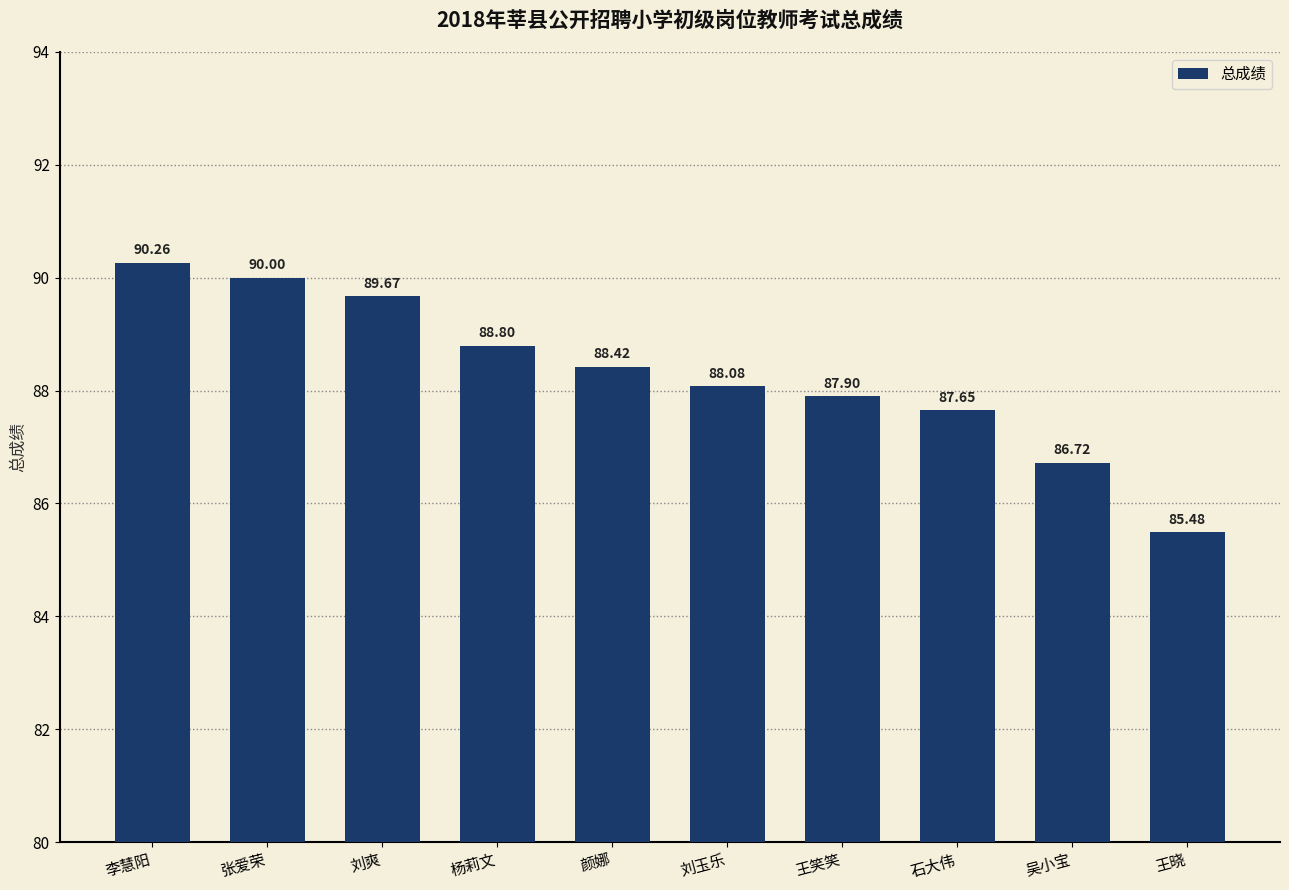

Which has a higher value, 王笑笑 or 王晓?

王笑笑